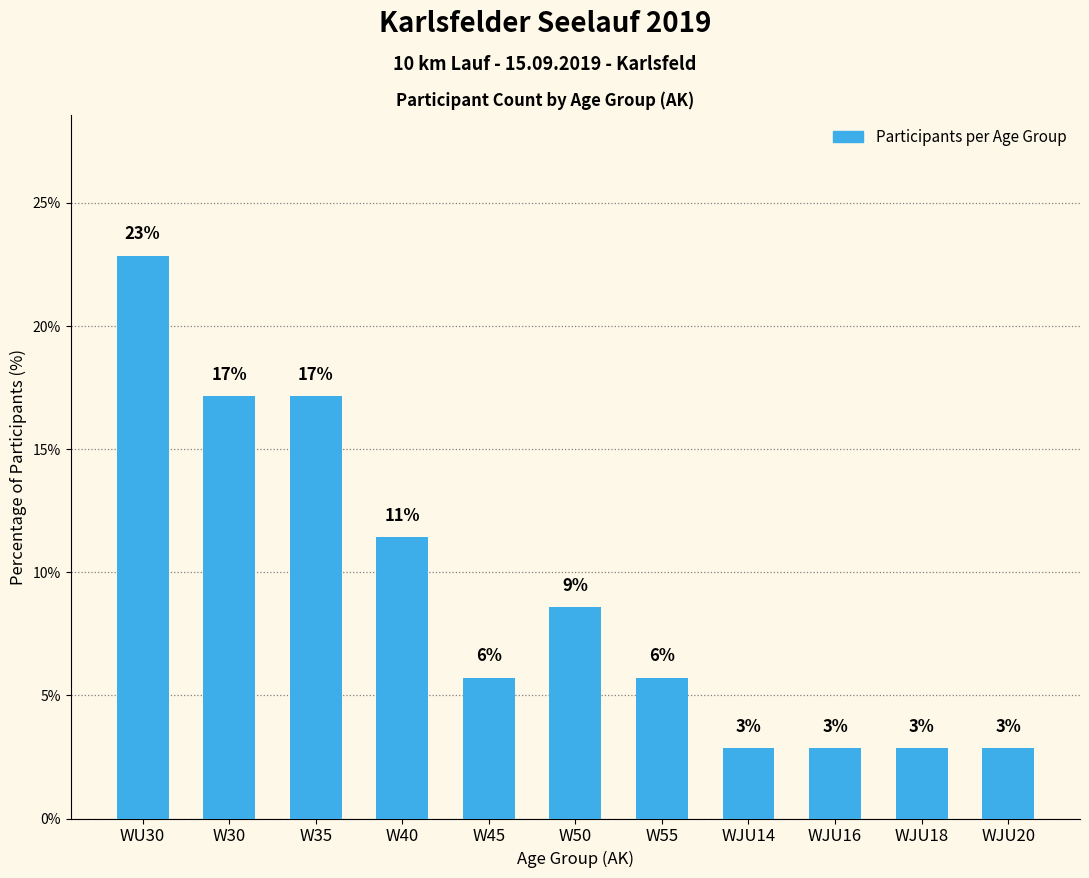

How many bars are there in total?

11